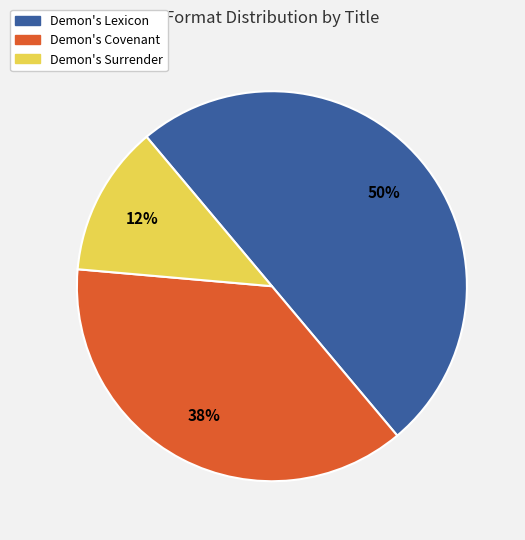

True or false: Demon's Covenant accounts for 38% of the total.

True